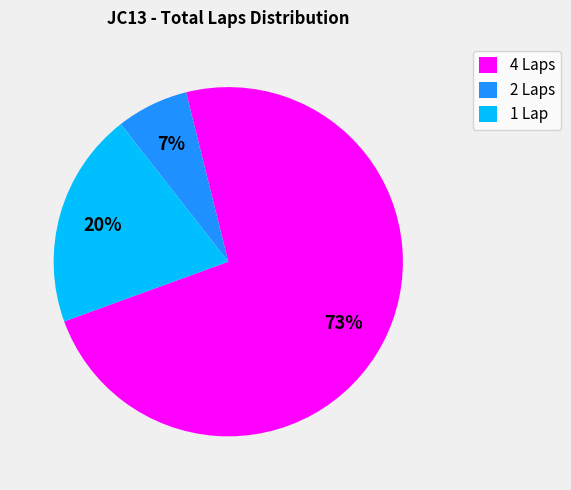

Which category has the biggest portion of the pie?

4 Laps